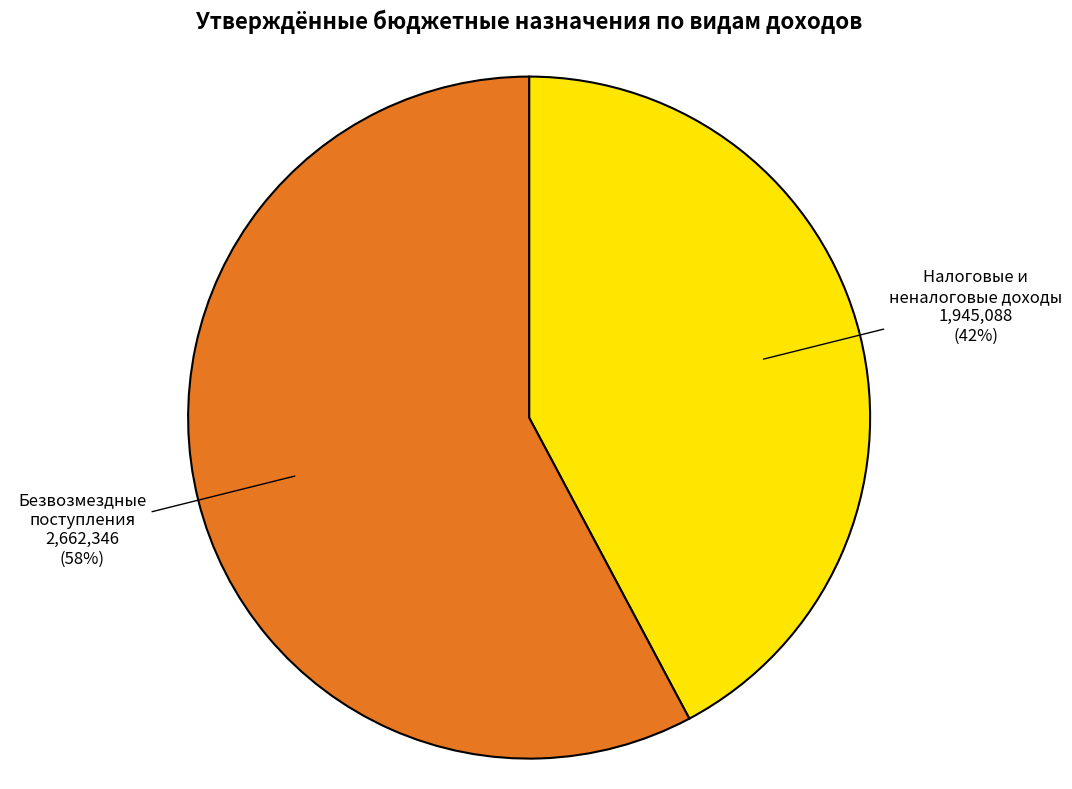

How many segments does this pie chart have?

2